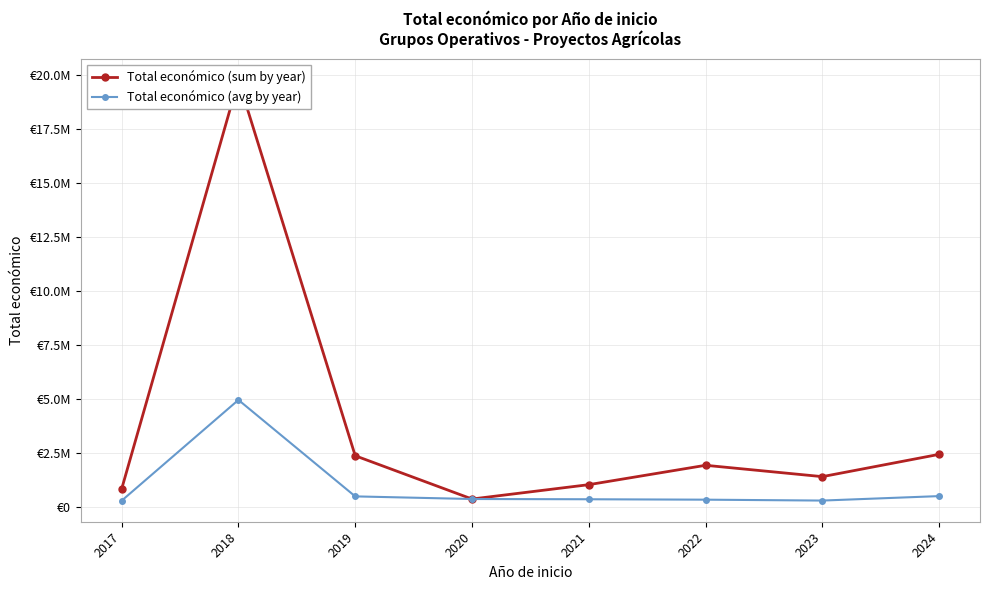

At which label is Total económico (avg by year) closest to 2603465?

2024